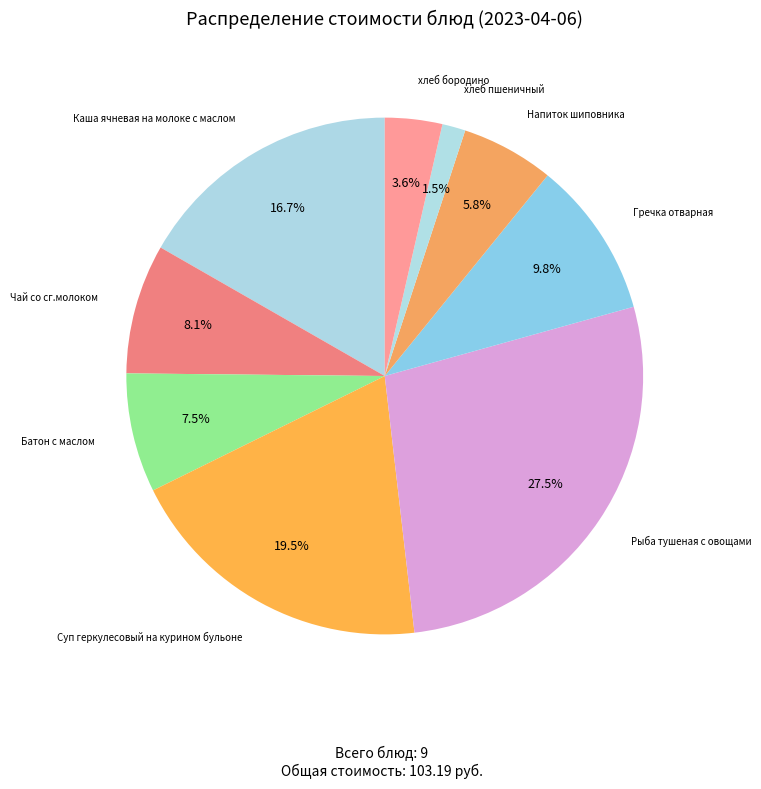

Which category has the biggest portion of the pie?

Рыба тушеная с овощами